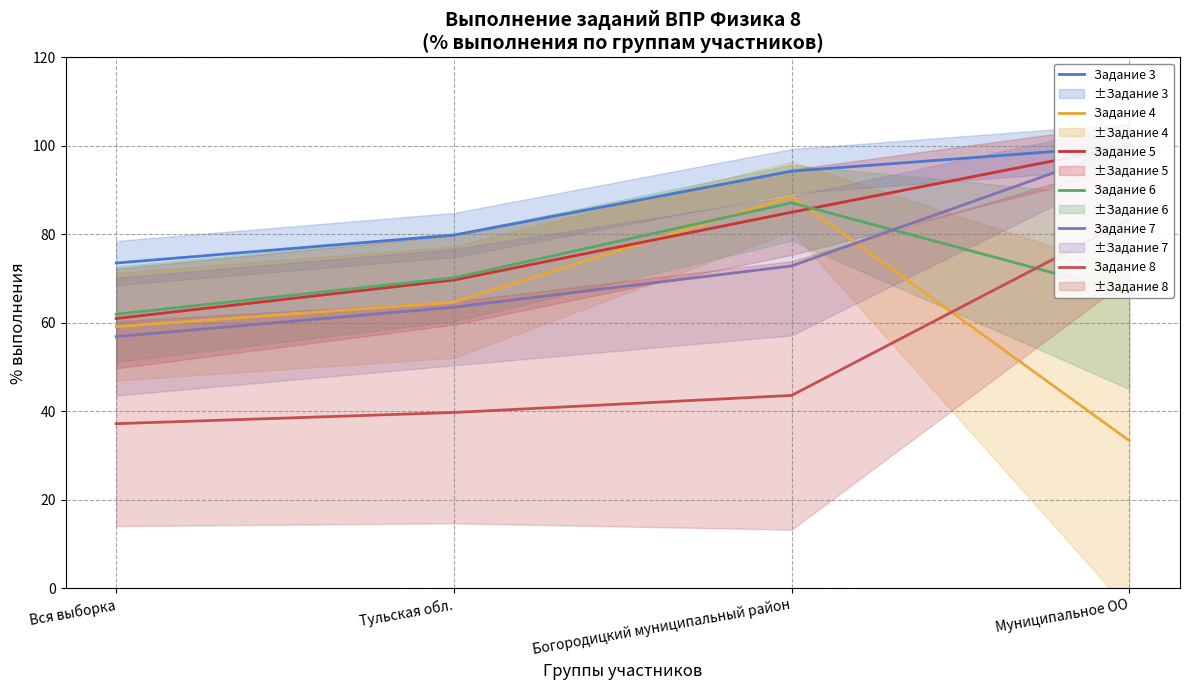

What is the lowest value of the Задание 7 series?

56.9